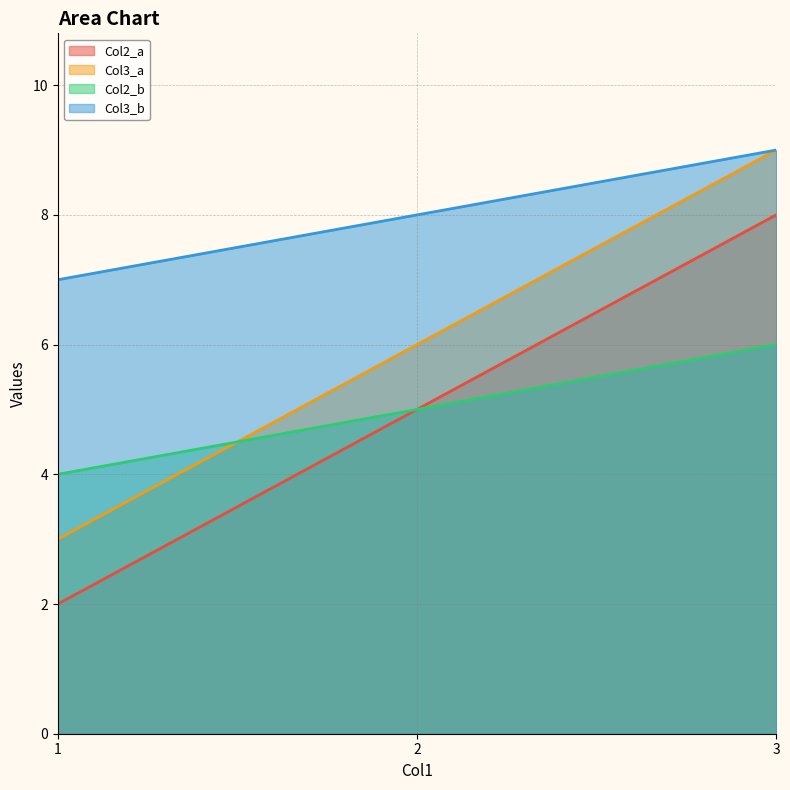

Which series has the largest total across all categories?

Col3_b